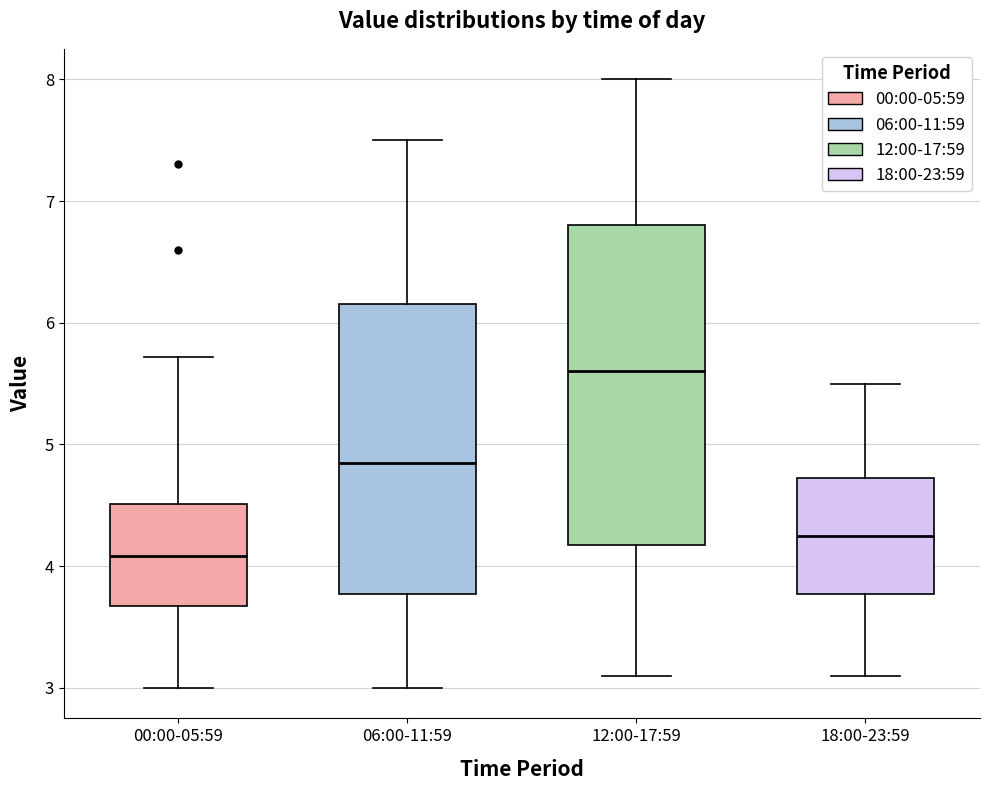

Reading left to right, read every box against the y-axis: the position of its median line, the range the box covers, and the ends of its whiskers. The values are not printed on the chart, so give them approximately, as read against the axis.

00:00-05:59: median 4.1, box 3.7 to 4.5, whiskers 3.0 to 5.7
06:00-11:59: median 4.9, box 3.8 to 6.2, whiskers 3.0 to 7.5
12:00-17:59: median 5.6, box 4.2 to 6.8, whiskers 3.1 to 8.0
18:00-23:59: median 4.3, box 3.8 to 4.7, whiskers 3.1 to 5.5